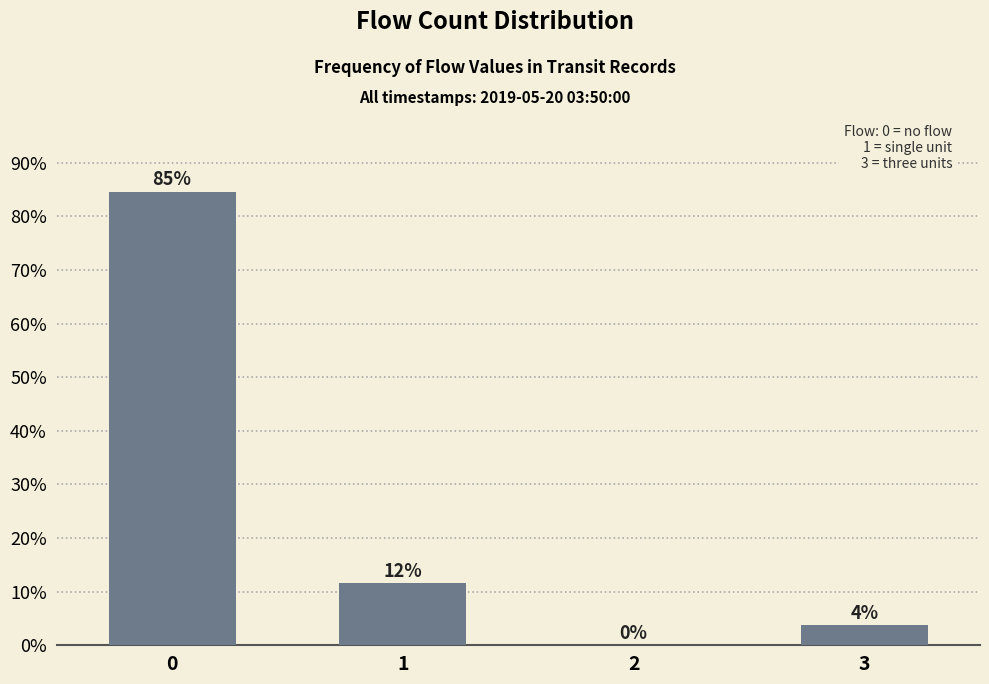

What is the change in value from 0 to 3?

-80.8